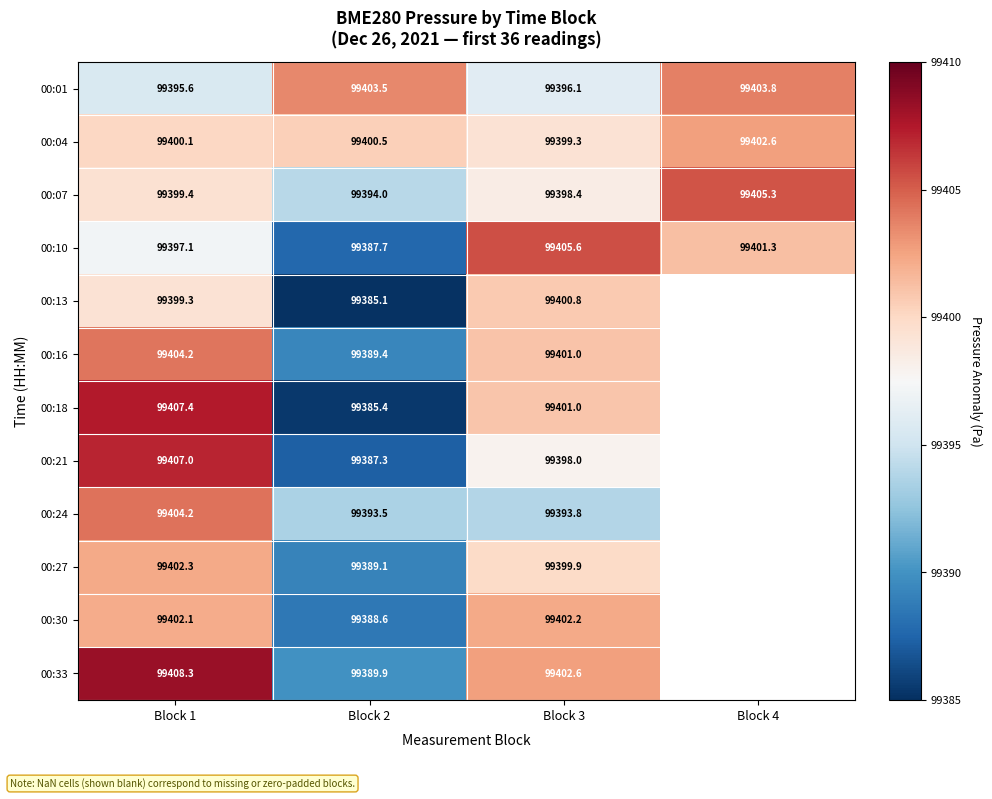

The 00:13 series shows -7.4 at Block 2. True or false?

False